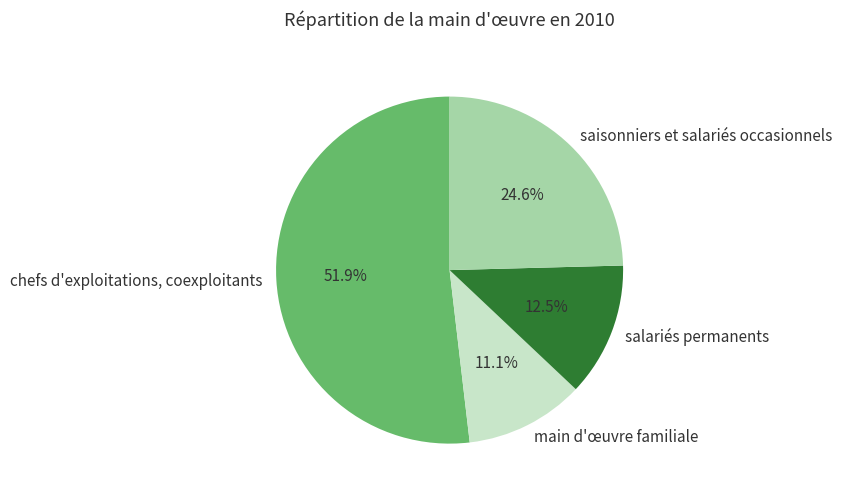

Is the sum of chefs d'exploitations, coexploitants and main d'œuvre familiale greater than half?

Yes